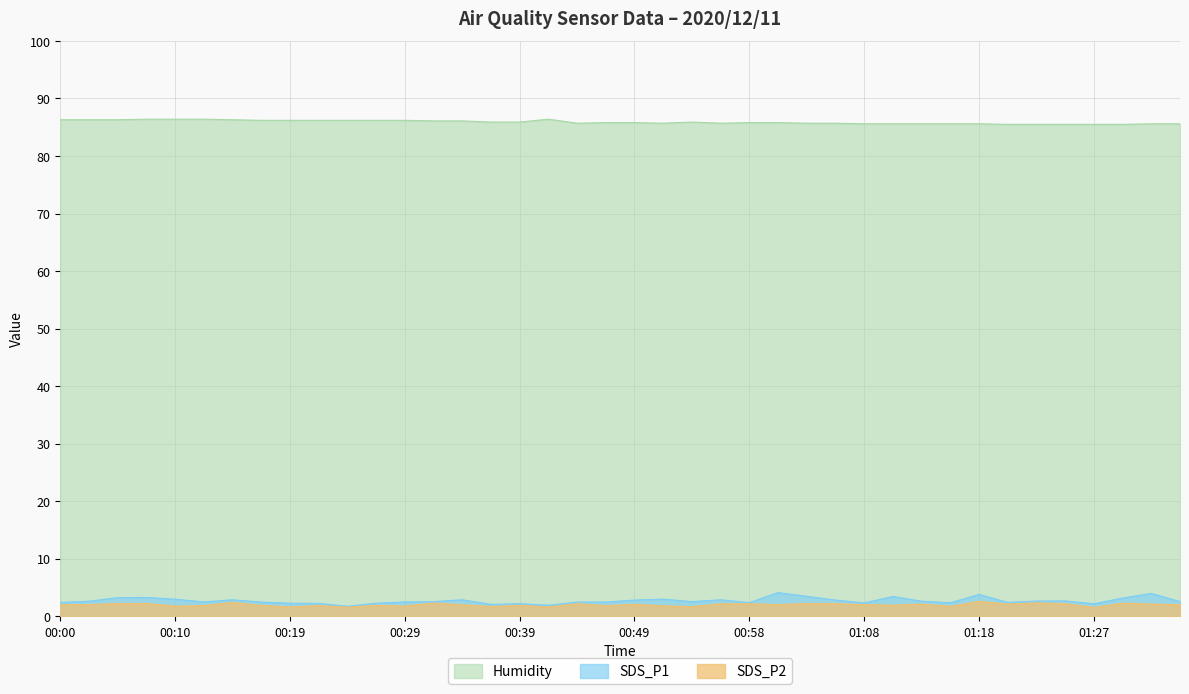

Is it true that SDS_P2 equals 1.2 at 00:44?

False